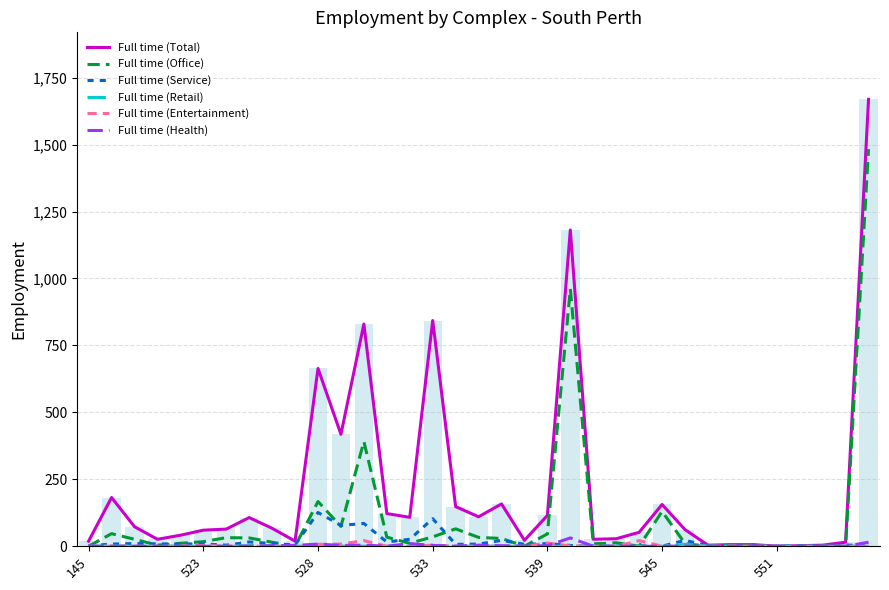

Which series has the largest total across all categories?

Full time (Total)